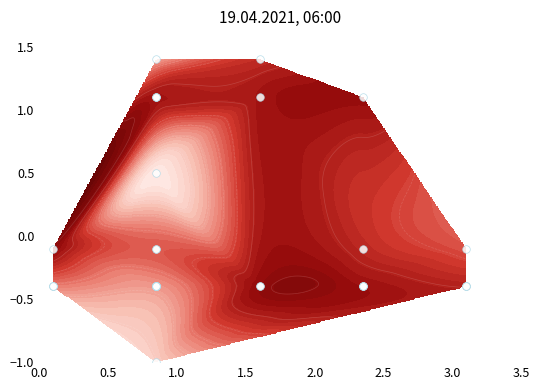

How many series are shown in this chart?

1